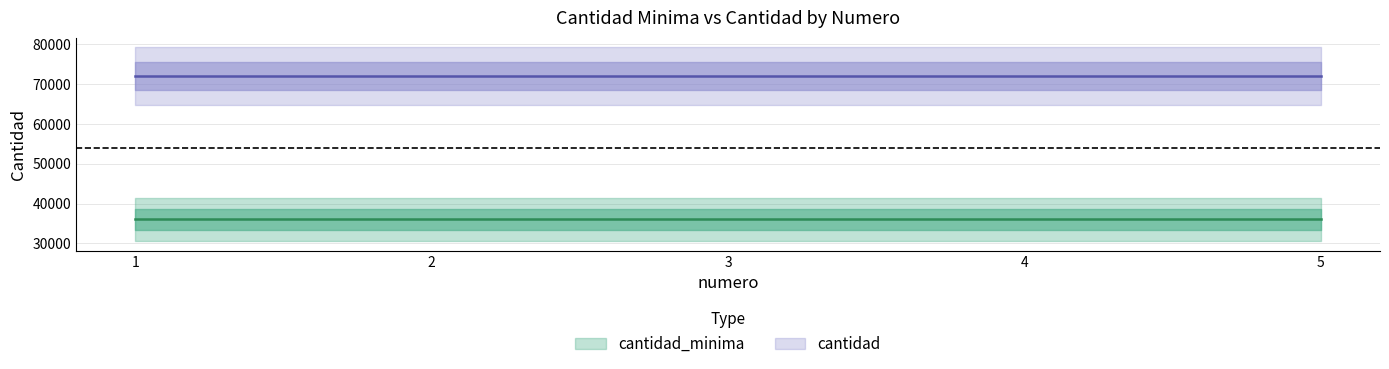

True or false: cantidad has more than 0 interior local peaks.

False